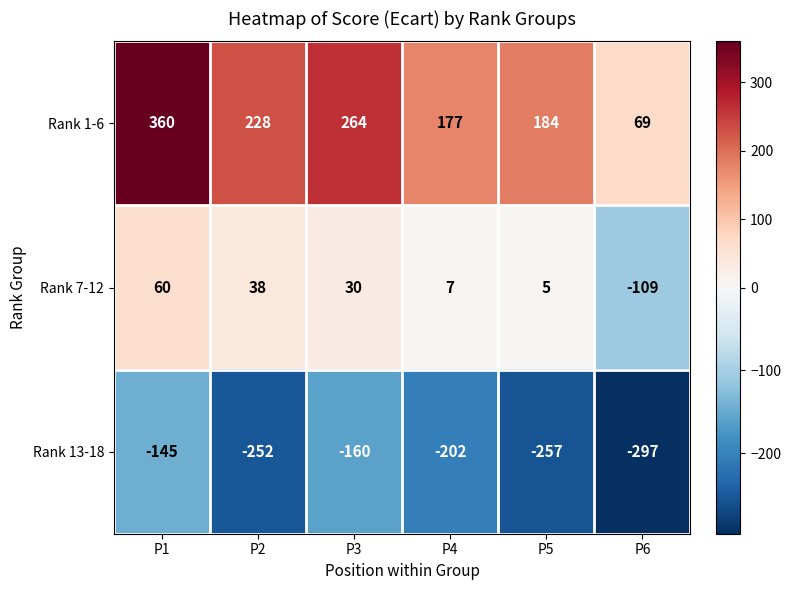

Reading left to right, extract all data points from this chart.

Rank 1-6: P1=360	P2=228	P3=264	P4=177	P5=184	P6=69
Rank 7-12: P1=60	P2=38	P3=30	P4=7	P5=5	P6=-109
Rank 13-18: P1=-145	P2=-252	P3=-160	P4=-202	P5=-257	P6=-297